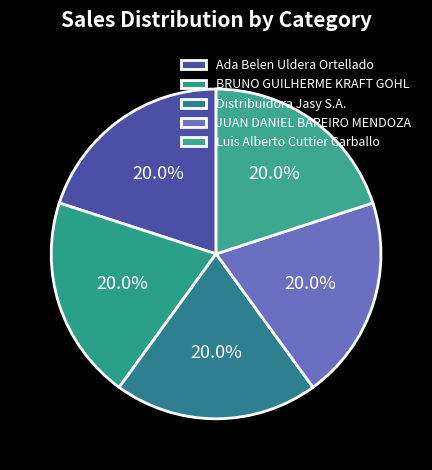

Does BRUNO GUILHERME KRAFT GOHL represent more than half of the total?

No